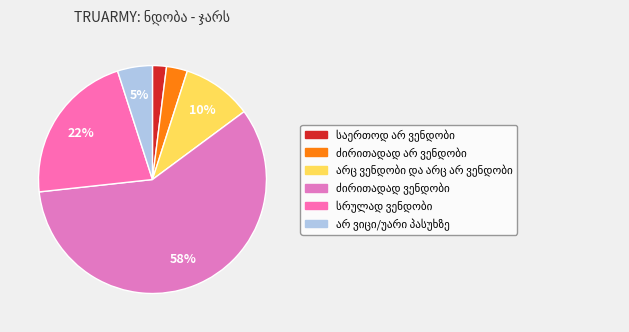

What is the change in value from საერთოდ არ ვენდობი to არც ვენდობი და არც არ ვენდობი?

+8